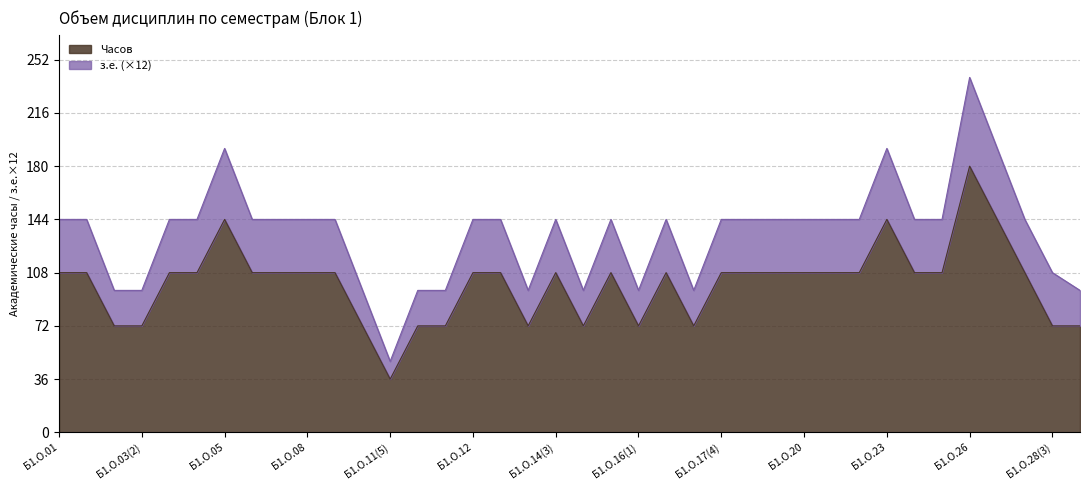

How many lines are shown in the chart?

2